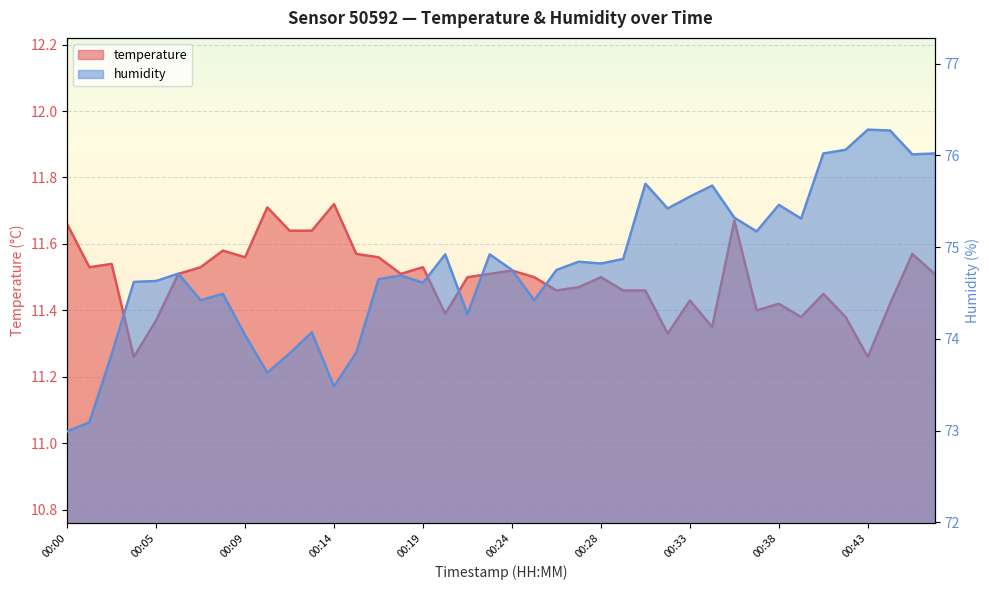

Rank the series by their maximum value, from highest to lowest.

humidity, temperature